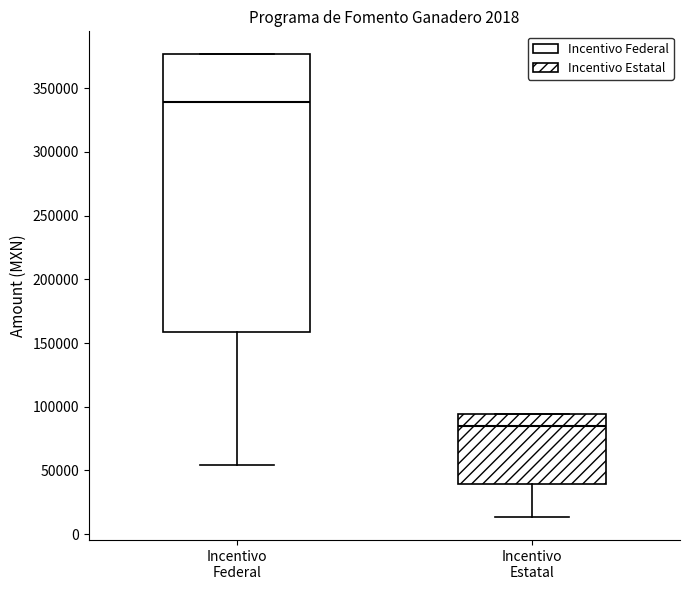

Which box has the lowest median line?

Incentivo Estatal